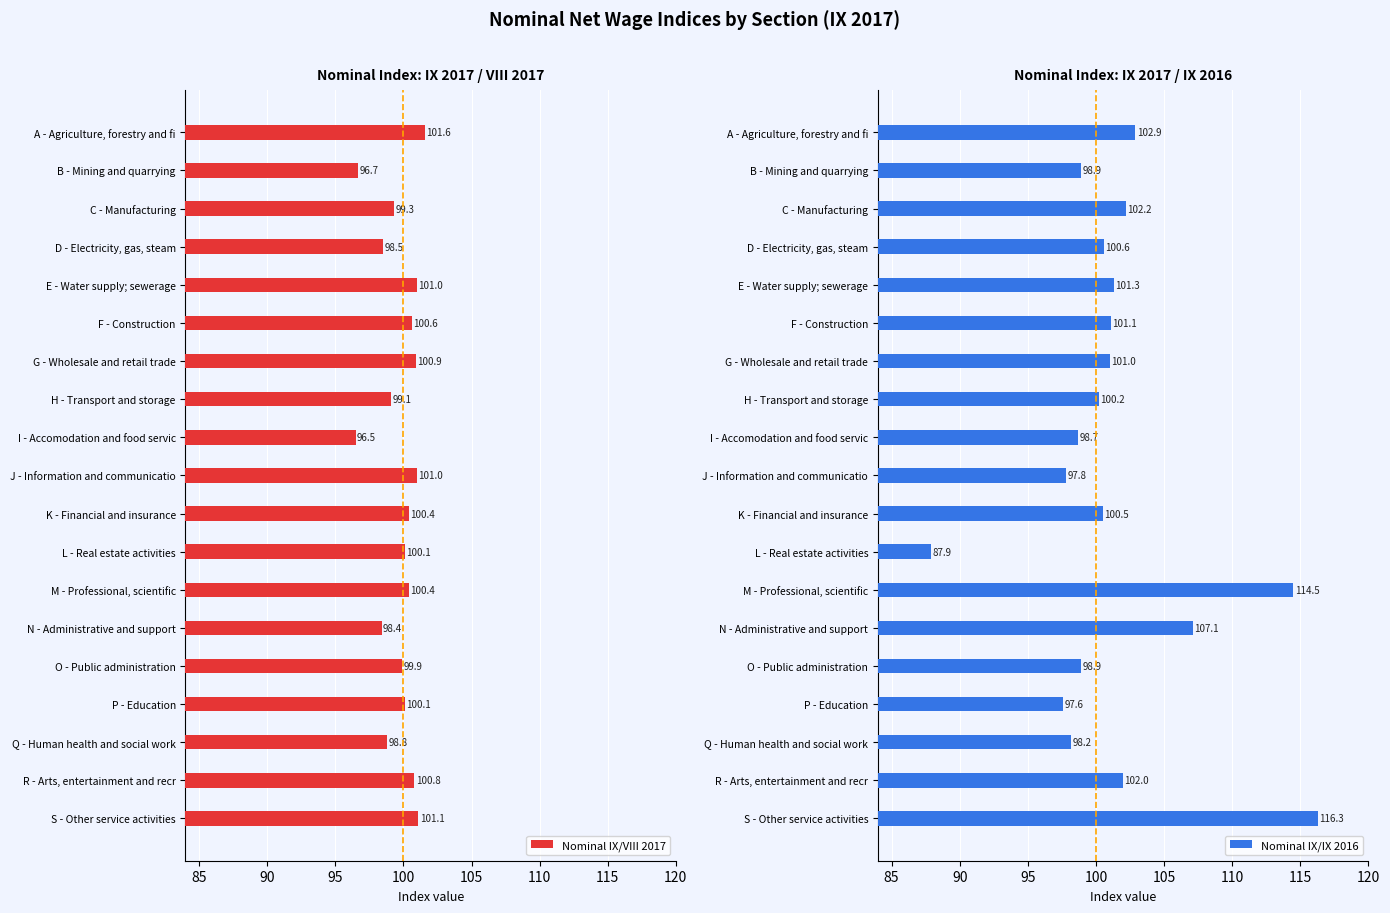

The value of Nominal IX/VIII 2017 at R - Arts, entertainment and recr is 59.2. True or false?

False